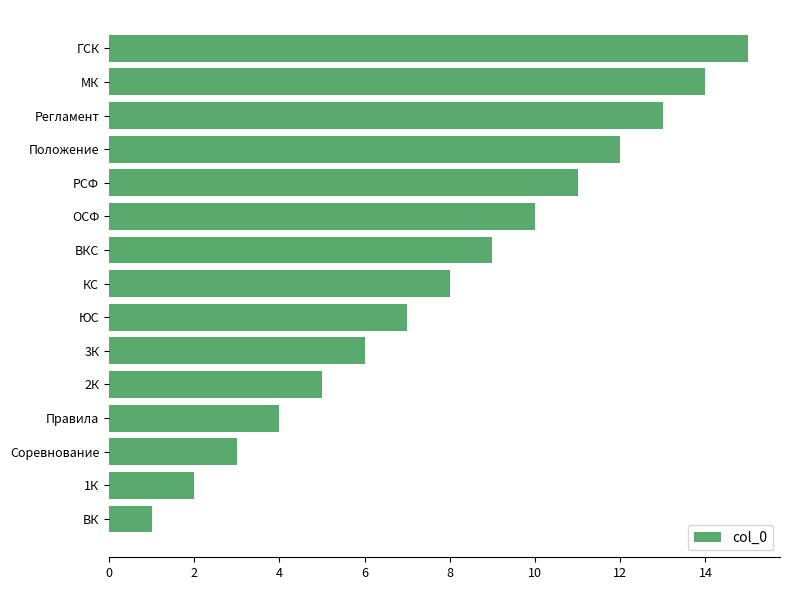

What value does the data have at ВКС?

9